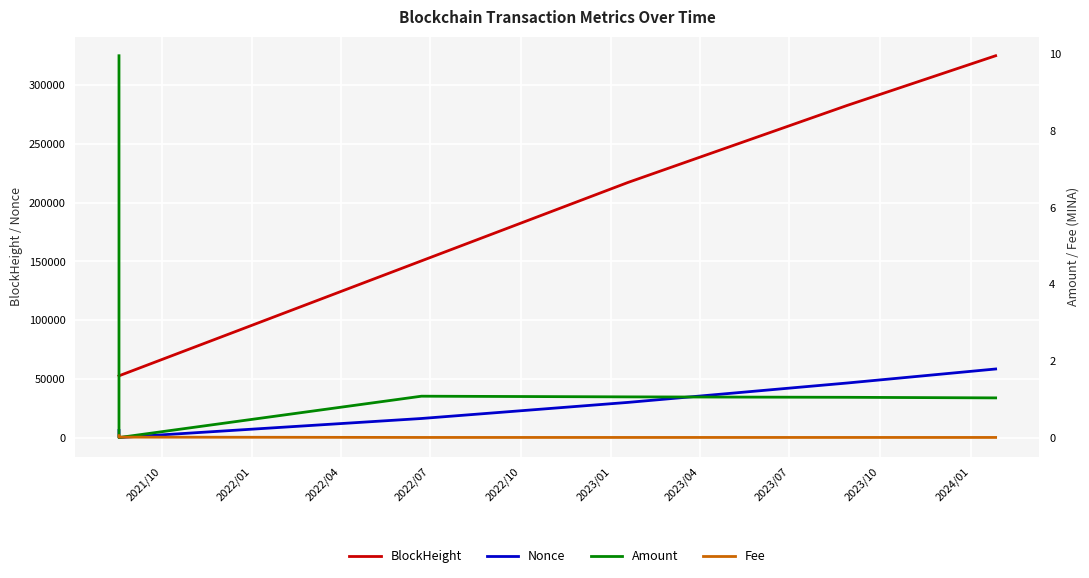

True or false: Nonce has more than 0 interior local peaks.

False